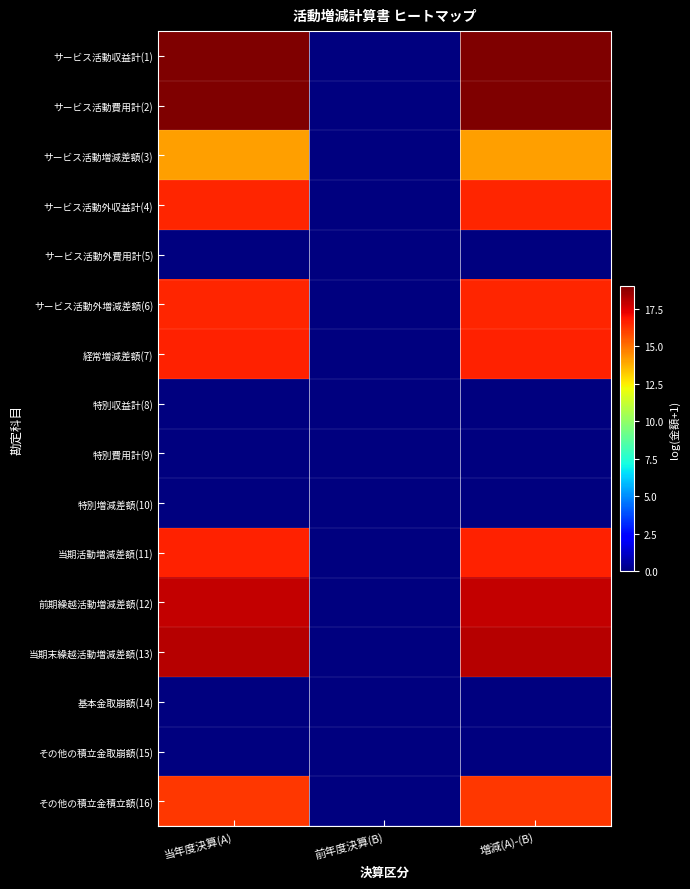

At how many categories does at least one series exceed 18?

2